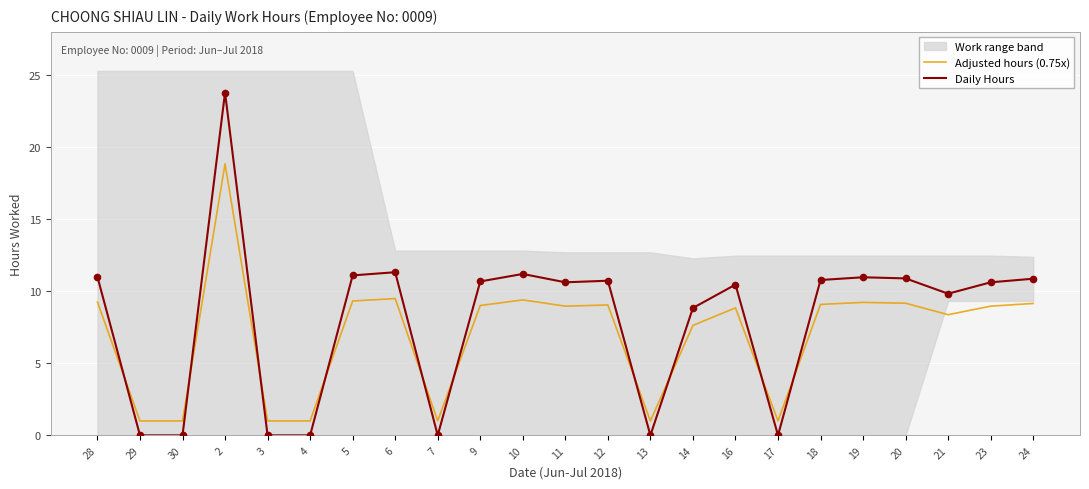

Is the value of Daily Hours at 11 greater than the value of Adjusted hours (0.75x) at 12?

Yes